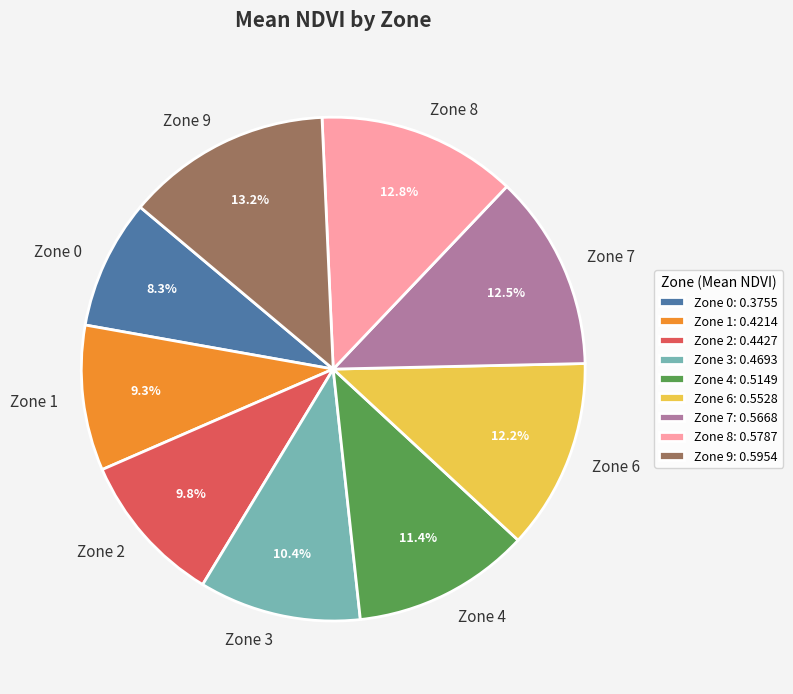

Is the sum of Zone 0 and Zone 7 greater than half?

No